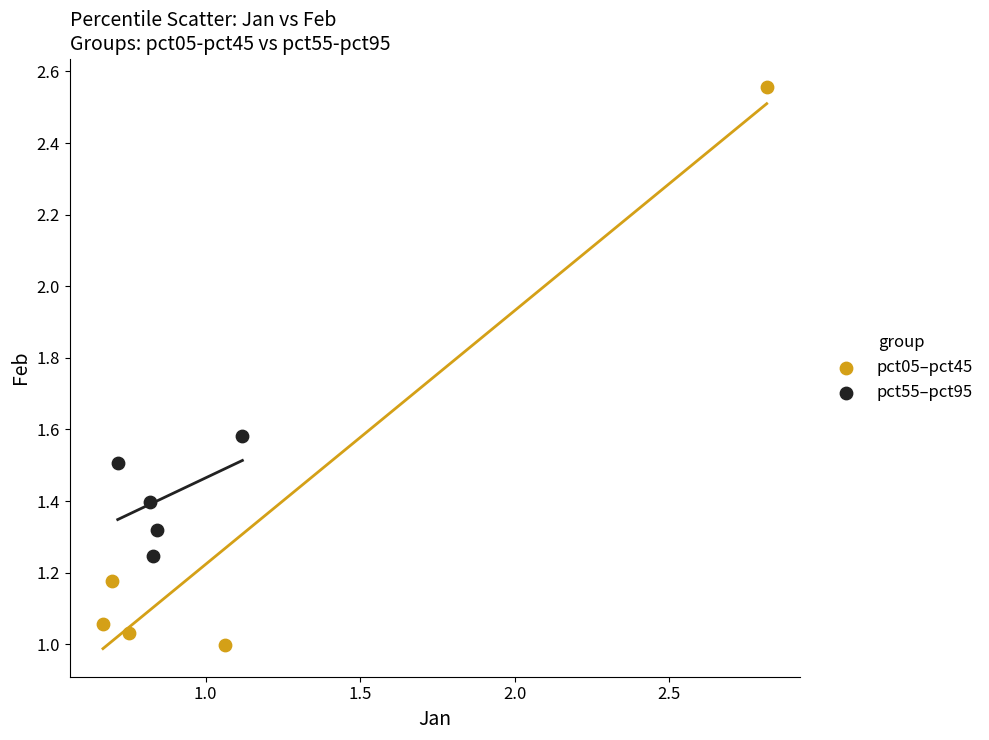

What are all the series names shown in the legend?

pct05–pct45, pct55–pct95